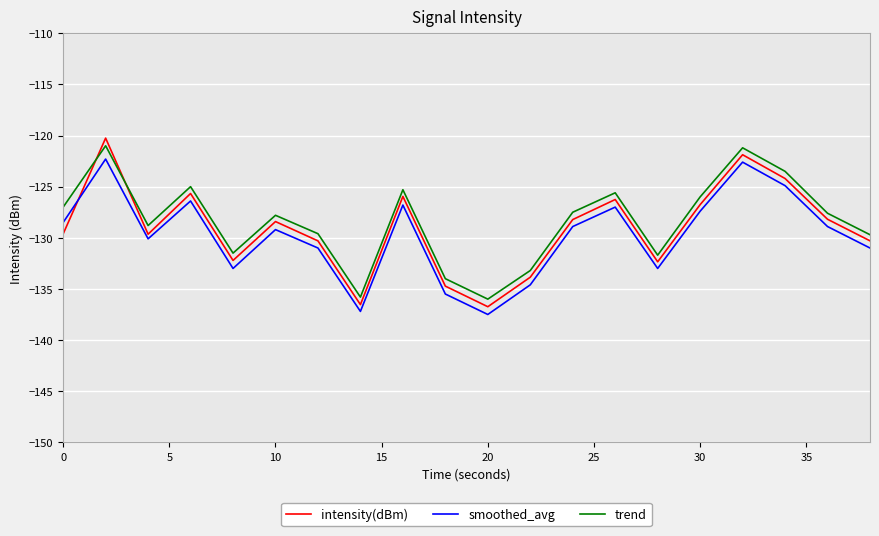

True or false: smoothed_avg and trend intersect in this chart.

False